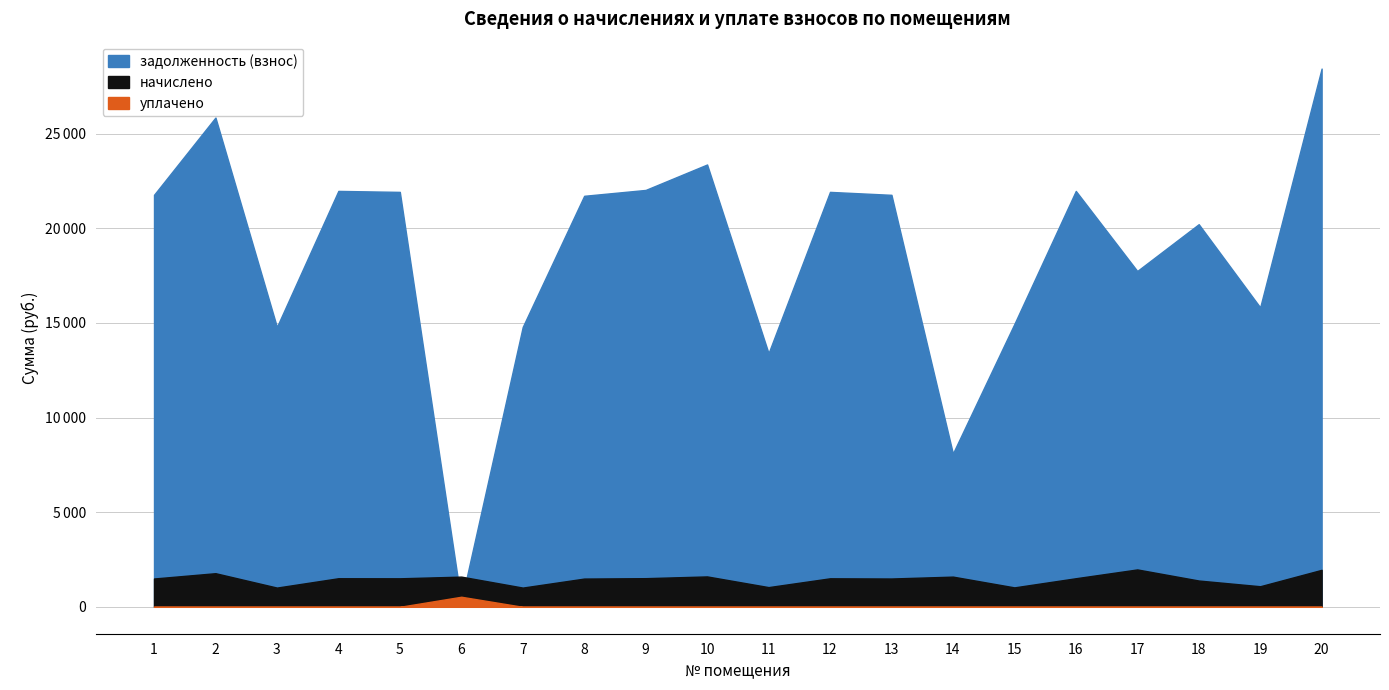

True or false: уплачено has more than 0 interior local peaks.

True